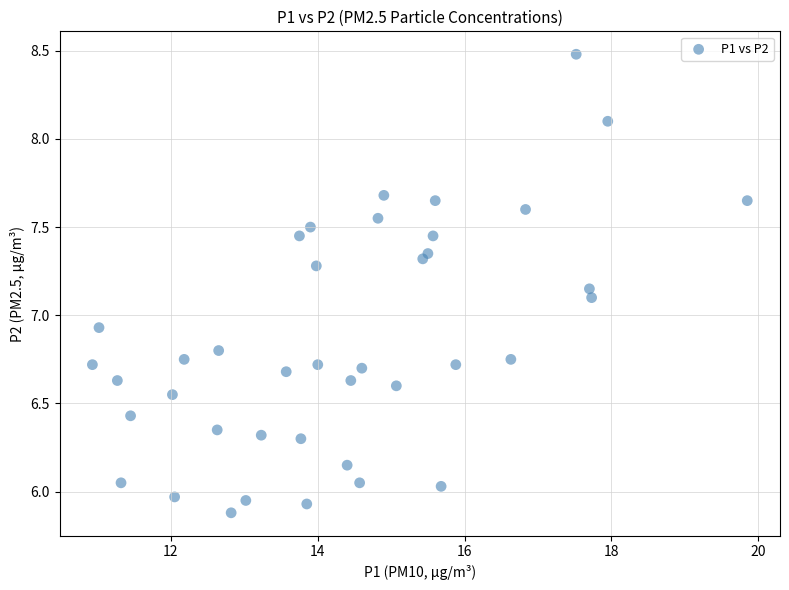

What is the range of X values (max minus min)?

8.9